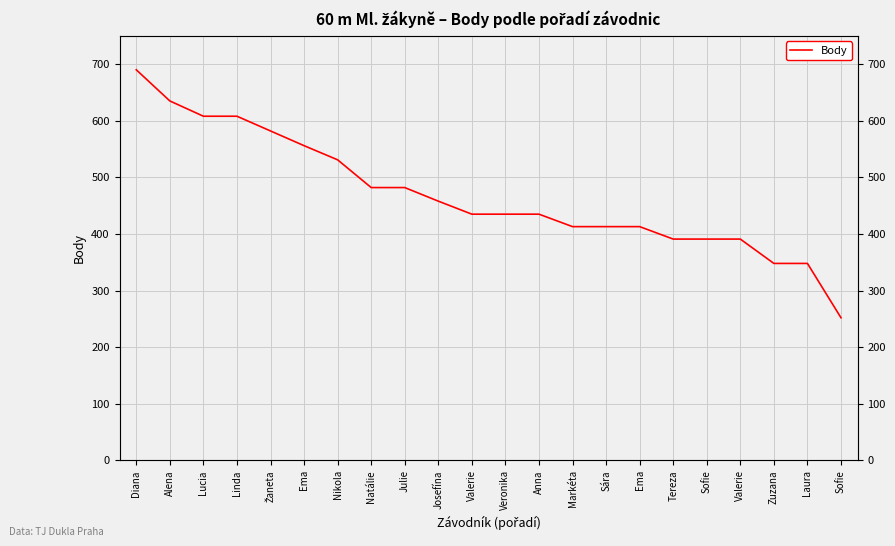

What is the value of the 20th point from the left?

348